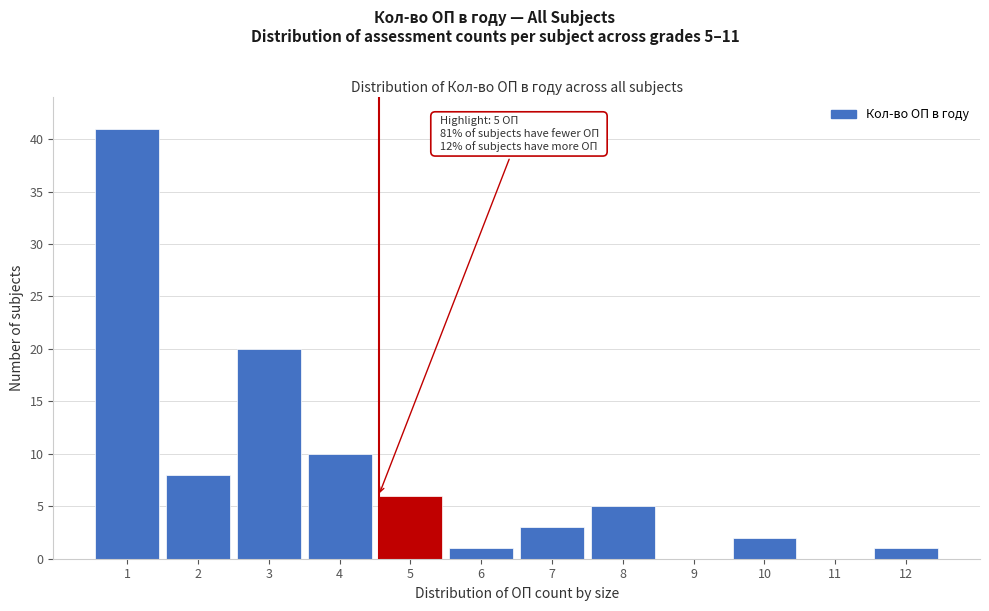

Reading right to left, list all the values displayed in this chart.

12=1	11=0	10=2	9=0	8=5	7=3	6=1	5=6	4=10	3=20	2=8	1=41